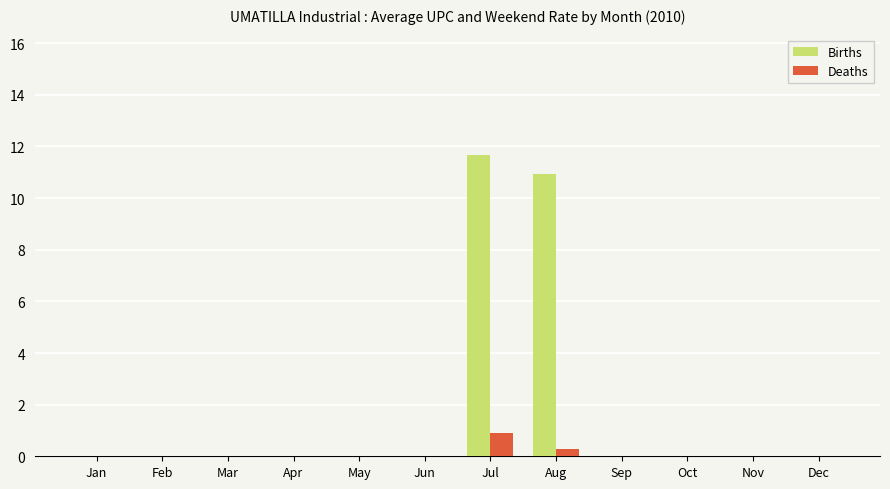

Reading left to right, what are all the values shown in this chart?

Births: 0.0	0.0	0.0	0.0	0.0	0.0	11.7	10.9	0.0	0.0	0.0	0.0
Deaths: 0.0	0.0	0.0	0.0	0.0	0.0	0.9	0.3	0.0	0.0	0.0	0.0